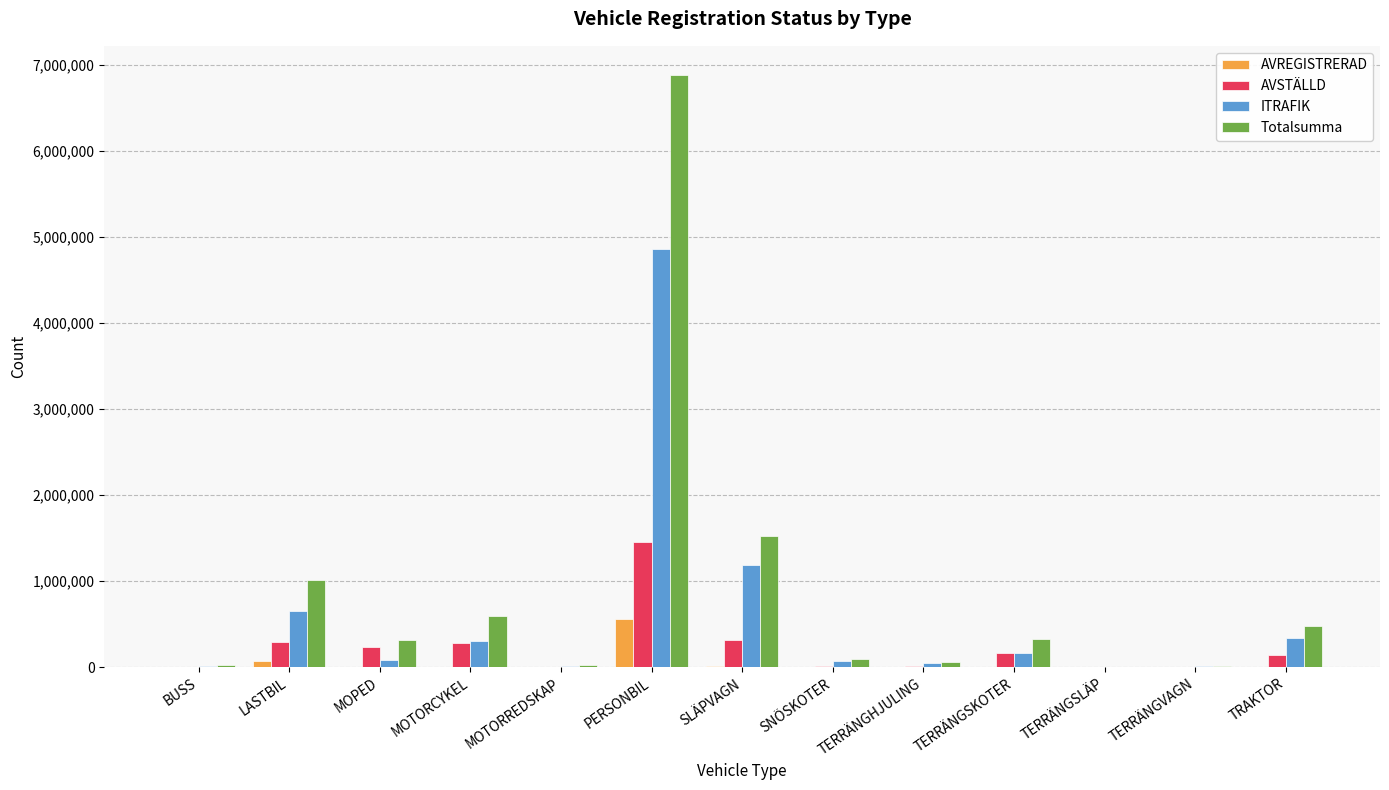

Are the bars horizontal?

No